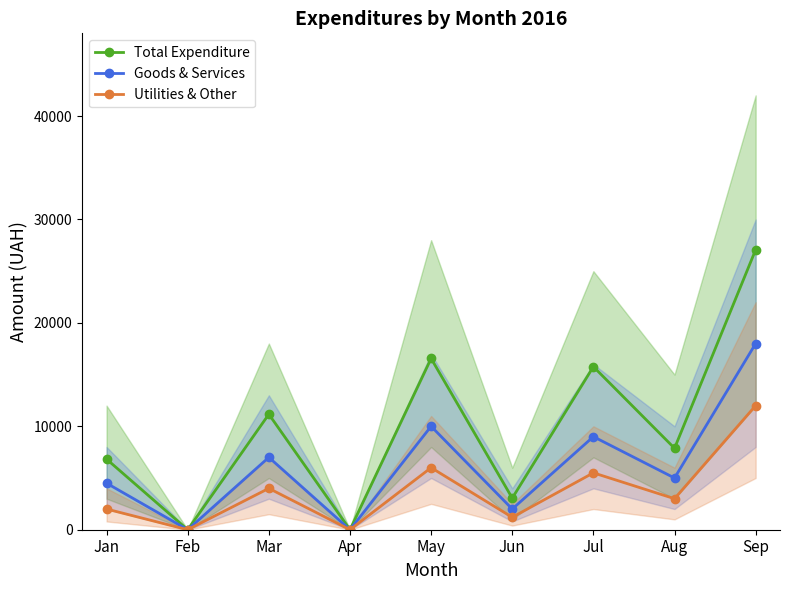

True or false: Utilities & Other and Goods & Services cross at least once.

False